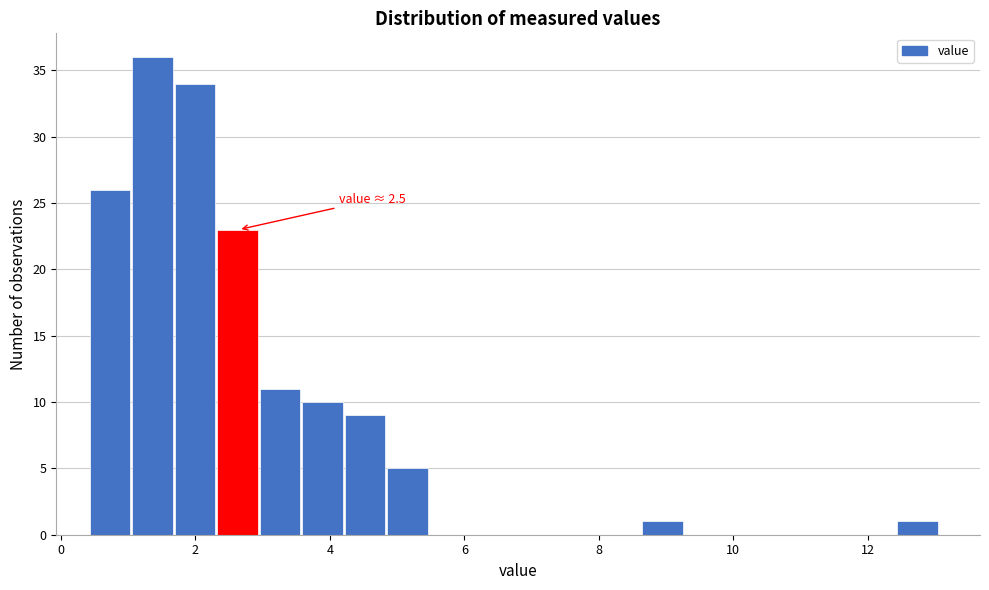

Around what value on the x-axis is the tallest bar? Give the approximate position of its centre, as read against the axis.

1.4